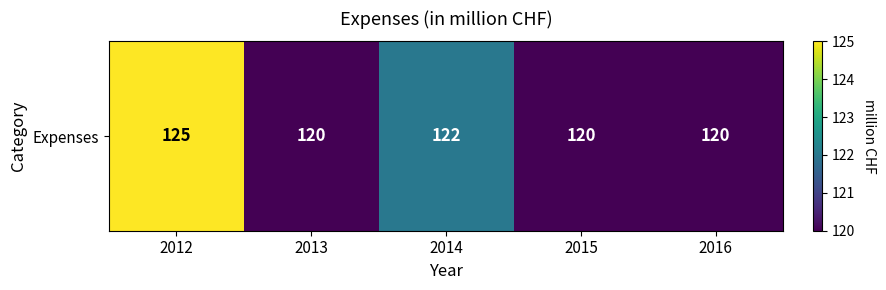

Read the value at 2012.

125